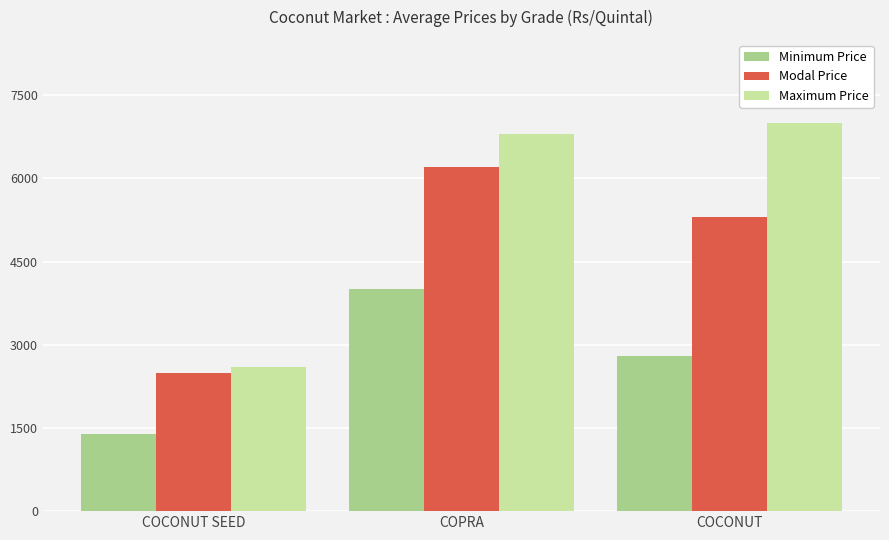

At which category is the sum across all series the highest?

COPRA